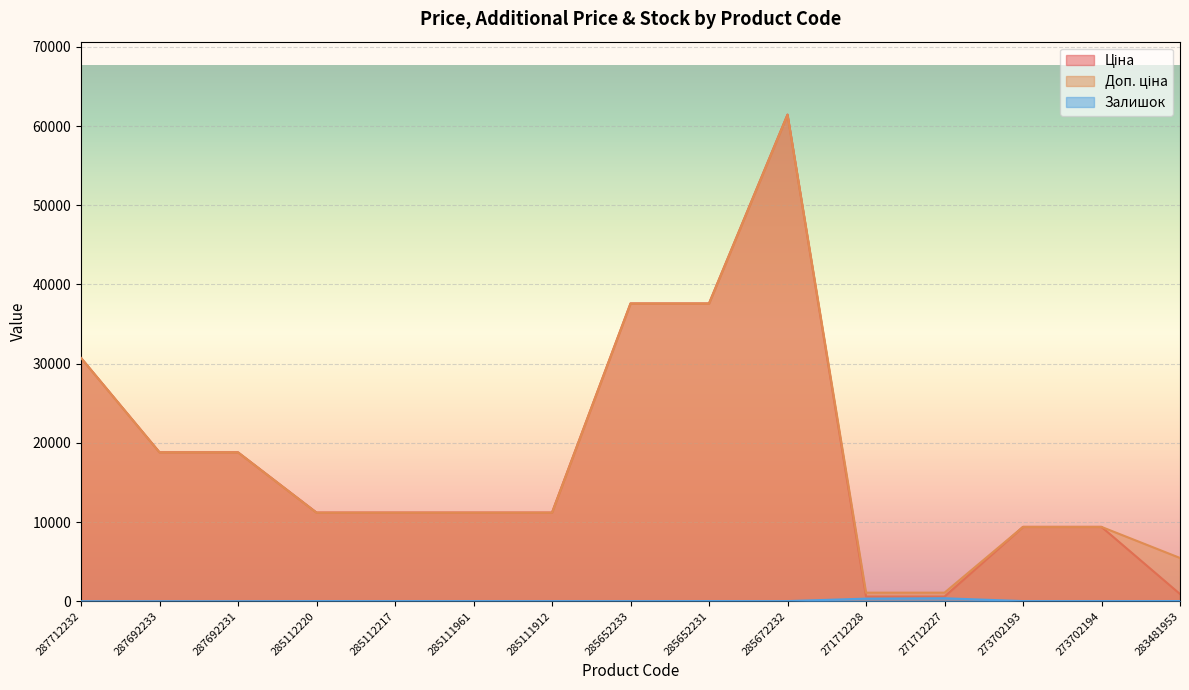

True or false: Залишок has a value of 23.1 at 285652233.

False